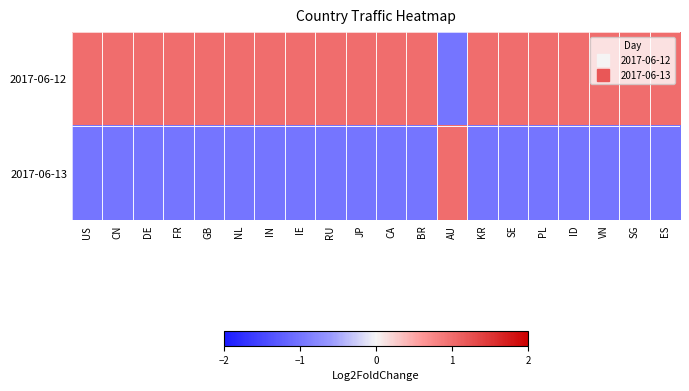

Reading left to right, what are all the values shown in this chart?

2017-06-12: US=1.0	CN=1.0	DE=1.0	FR=1.0	GB=1.0	NL=1.0	IN=1.0	IE=1.0	RU=1.0	JP=1.0	CA=1.0	BR=1.0	AU=-1.0	KR=1.0	SE=1.0	PL=1.0	ID=1.0	VN=1.0	SG=1.0	ES=1.0
2017-06-13: US=-1.0	CN=-1.0	DE=-1.0	FR=-1.0	GB=-1.0	NL=-1.0	IN=-1.0	IE=-1.0	RU=-1.0	JP=-1.0	CA=-1.0	BR=-1.0	AU=1.0	KR=-1.0	SE=-1.0	PL=-1.0	ID=-1.0	VN=-1.0	SG=-1.0	ES=-1.0